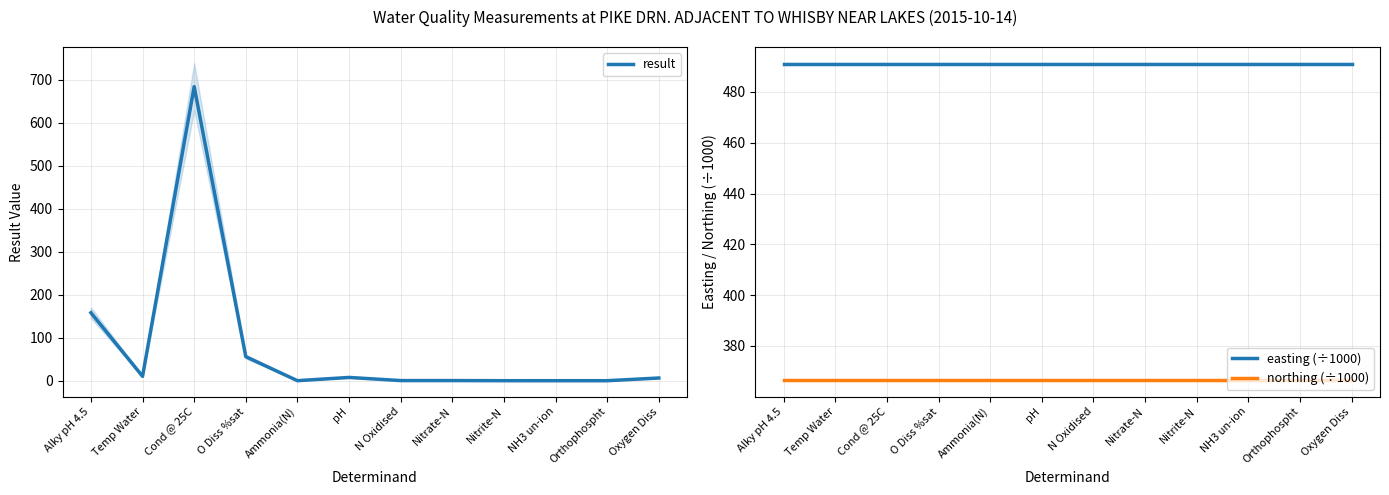

The value of easting (÷1000) at Nitrite-N is 261.2. True or false?

False